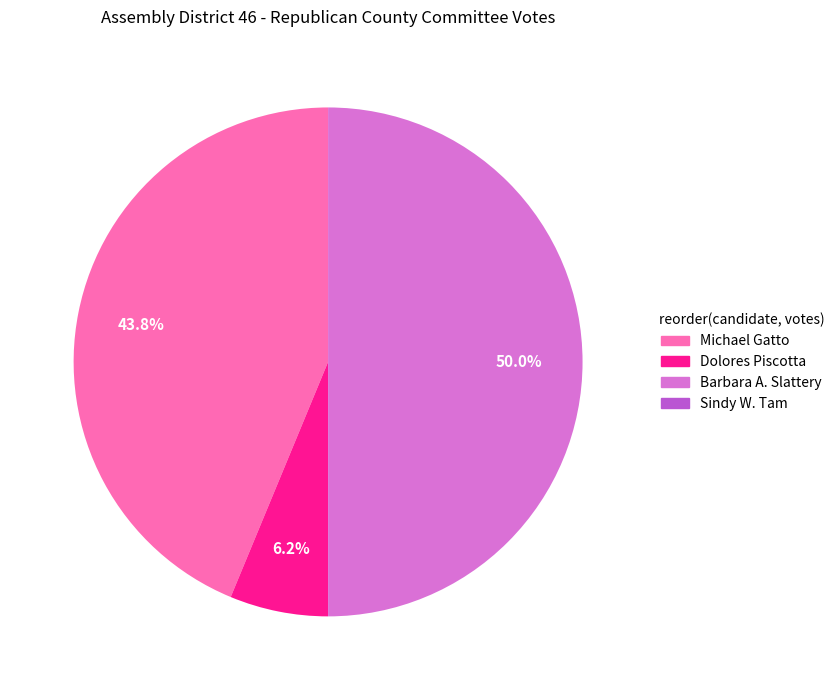

Rank the categories by value from lowest to highest.

Sindy W. Tam, Dolores Piscotta, Michael Gatto, Barbara A. Slattery